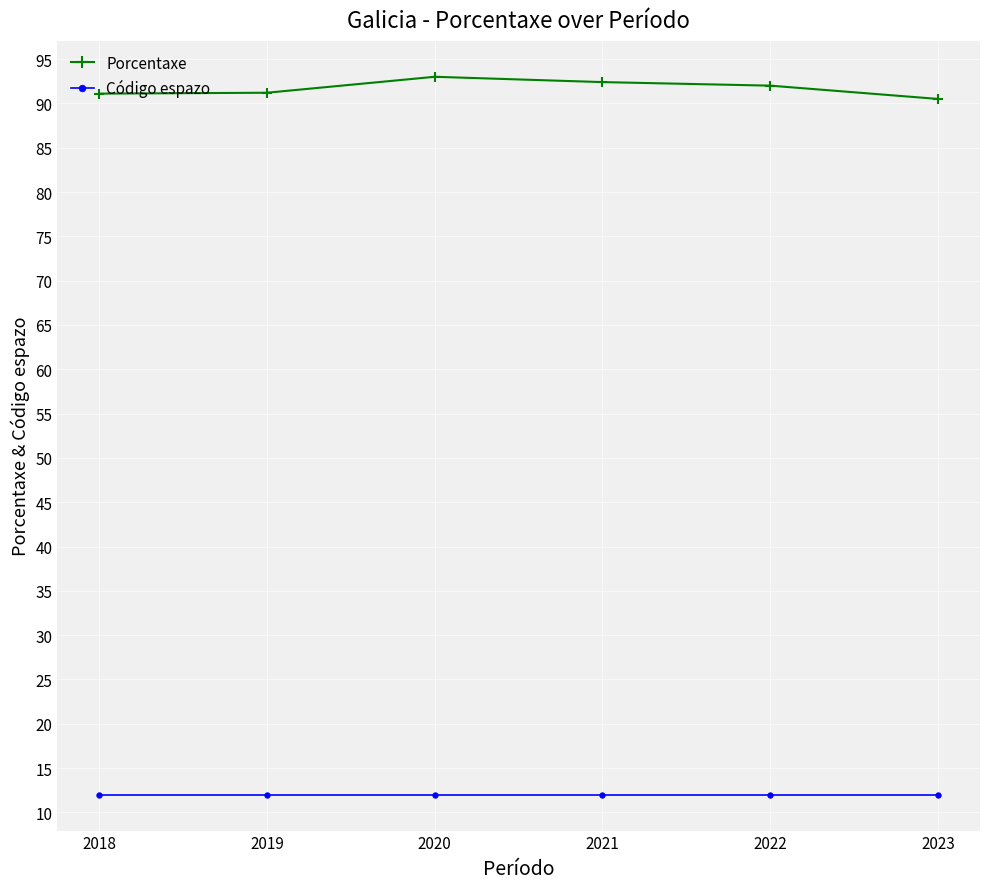

True or false: Porcentaxe and Código espazo intersect in this chart.

False